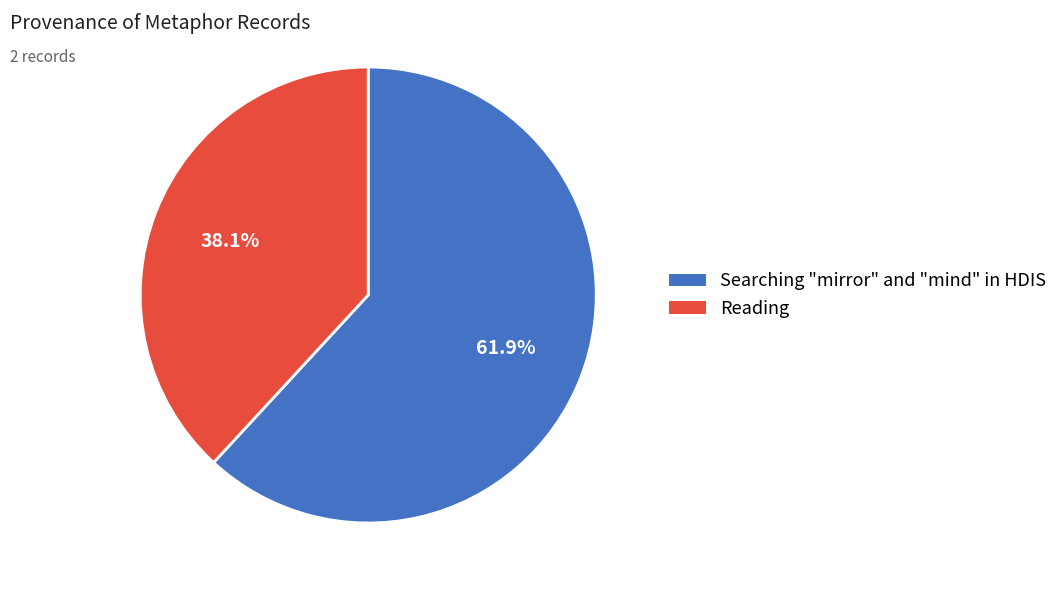

To the nearest percent, what is the difference between the Searching "mirror" and "mind" in HDIS and Reading slice percentages?

24%